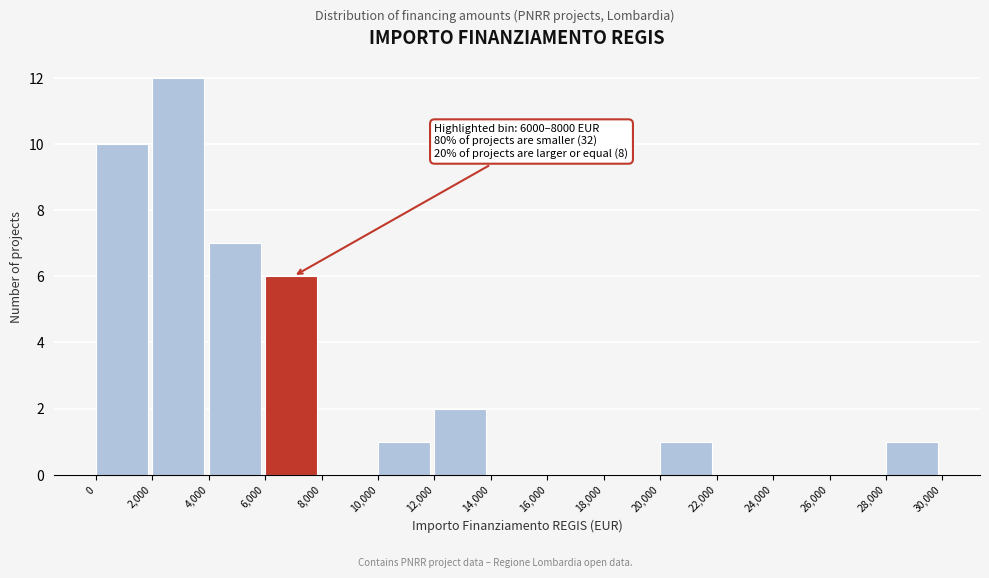

Which range on the x-axis has the tallest bar?

2,000 to 4,000